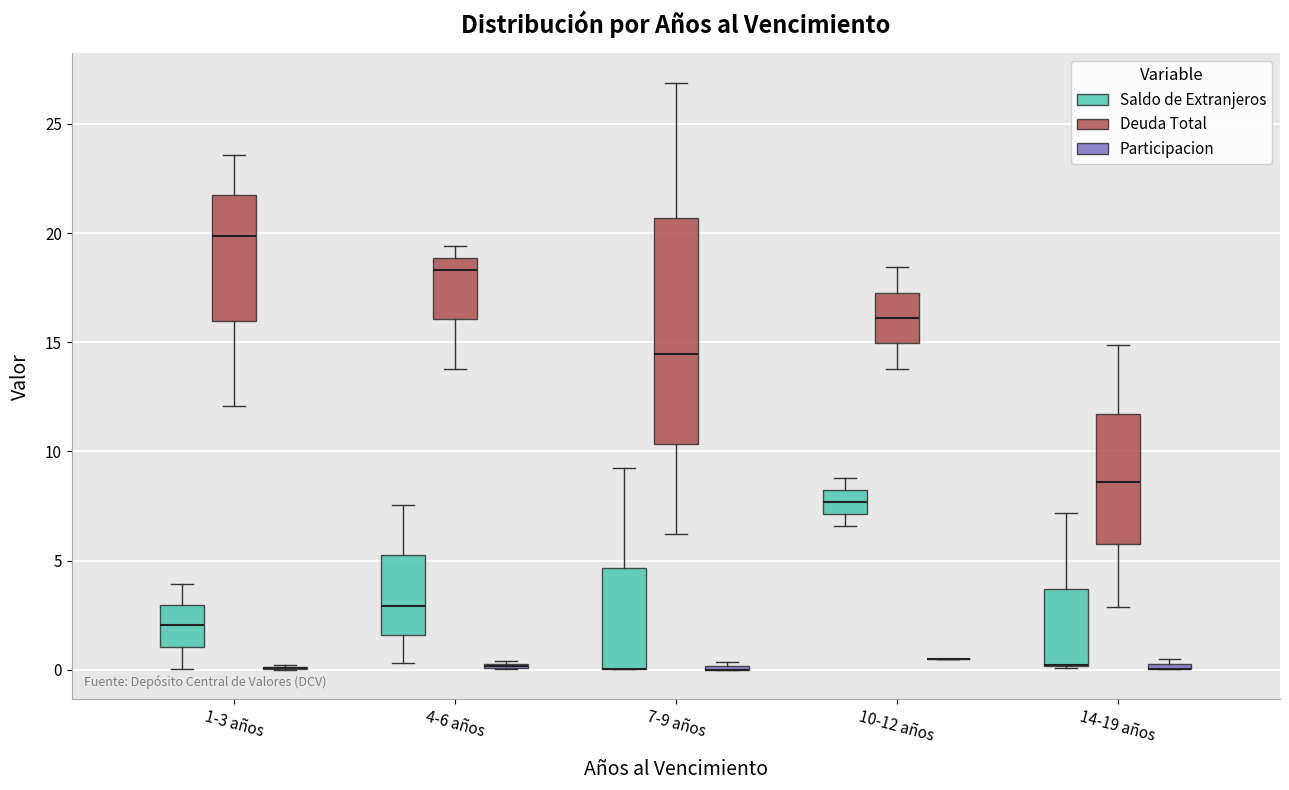

Comparing the boxes themselves (not the whiskers), which one is the tallest?

7-9 años (Deuda Total)